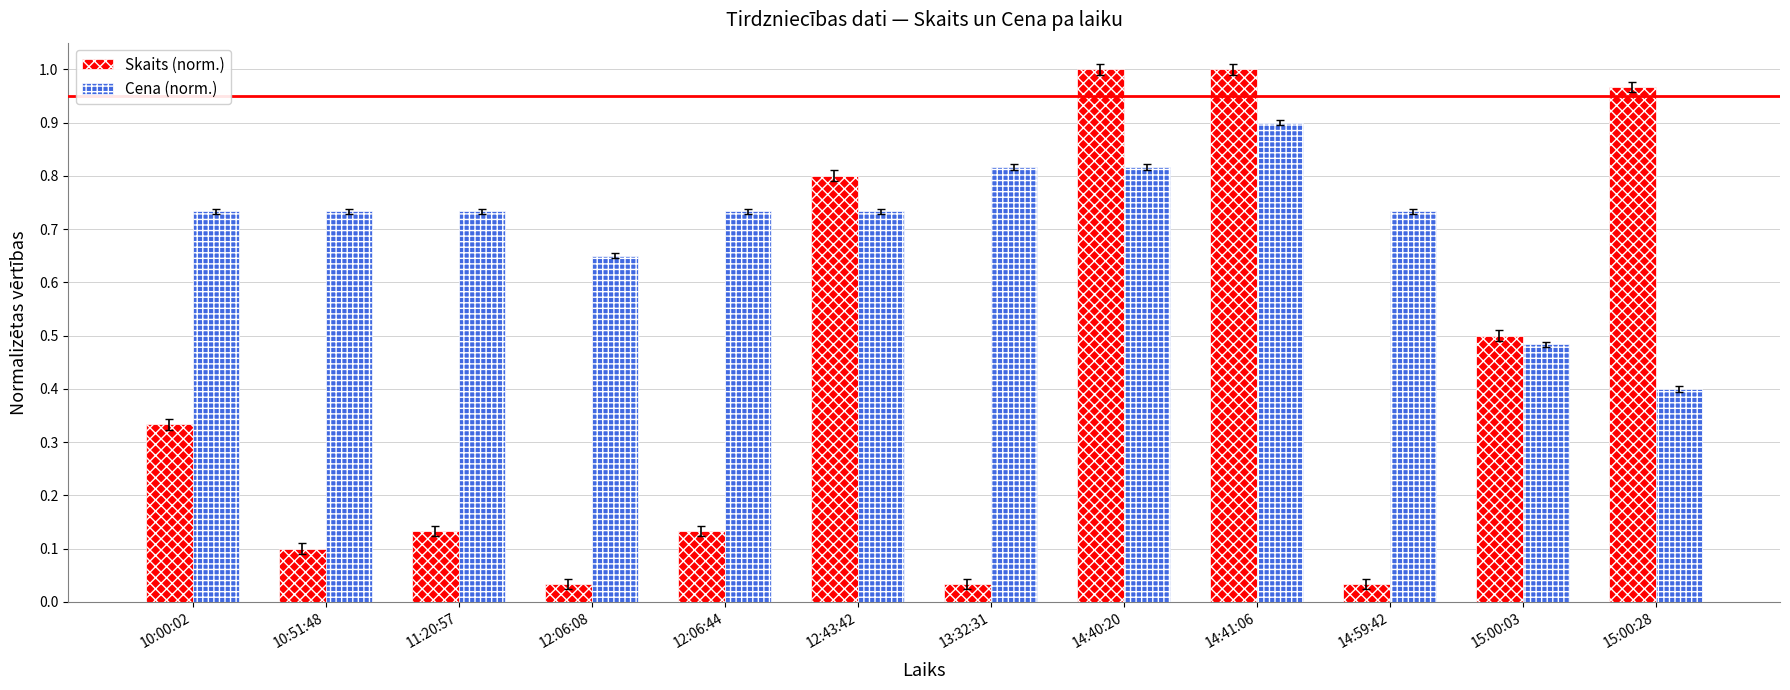

Which category has the lowest value in the Cena (norm.) series?

15:00:28